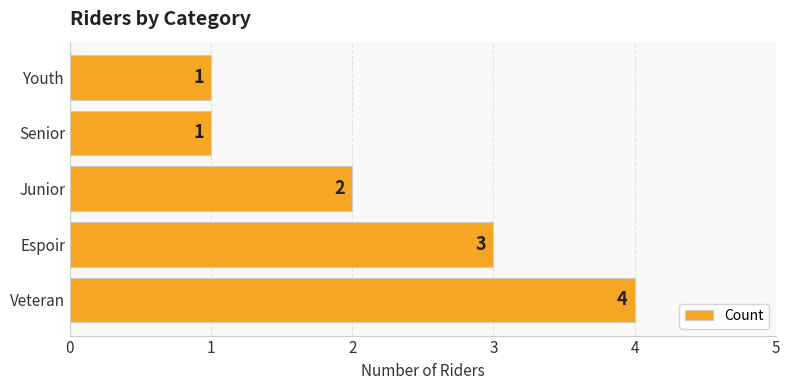

The chart shows a value of 1 at Youth. True or false?

True